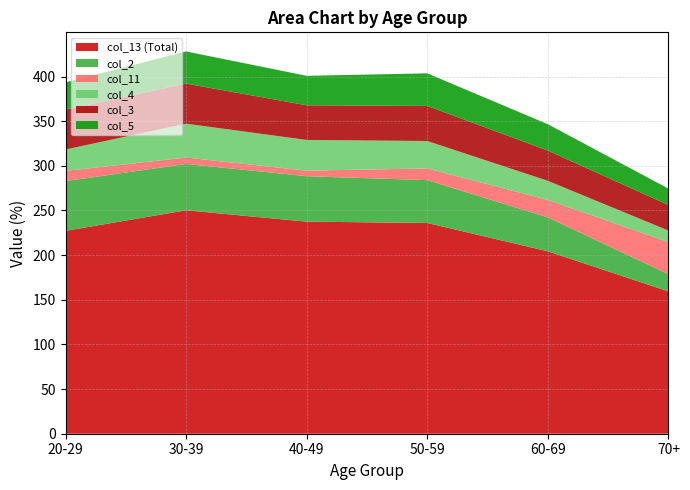

Reading right to left, extract all data points from this chart.

col_13 (Total): 159.4	204.3	236.0	237.5	250.2	227.2
col_2: 19.3	38.0	48.0	50.9	51.9	55.7
col_11: 35.9	19.5	13.1	6.2	7.2	11.4
col_4: 12.9	21.4	30.7	34.4	37.9	24.0
col_3: 28.6	33.9	39.3	38.8	44.9	44.7
col_5: 18.4	29.5	36.5	33.0	36.0	30.5